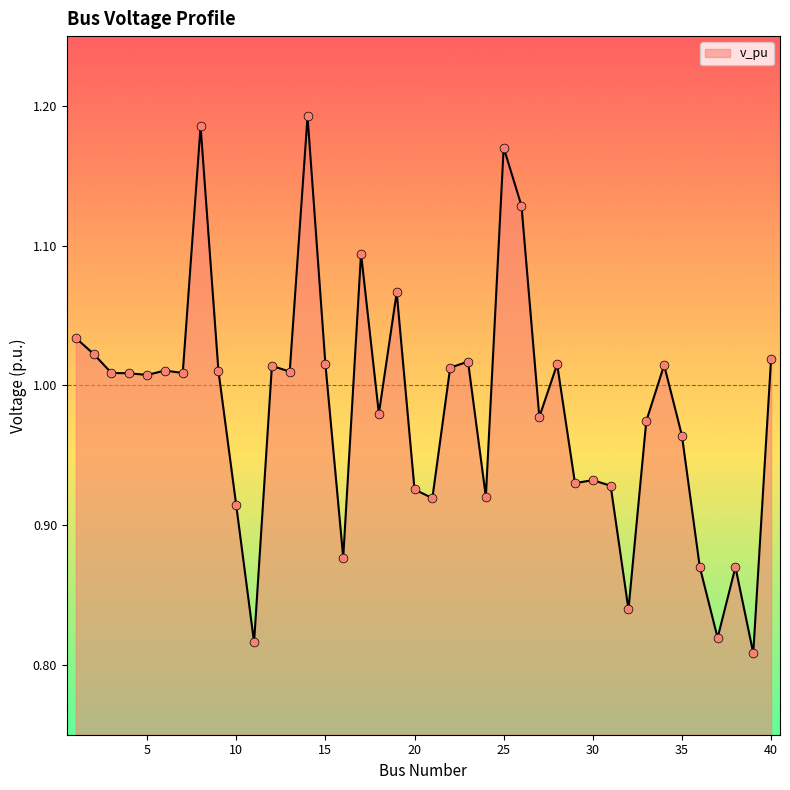

What is the difference between the maximum and minimum values?

0.4